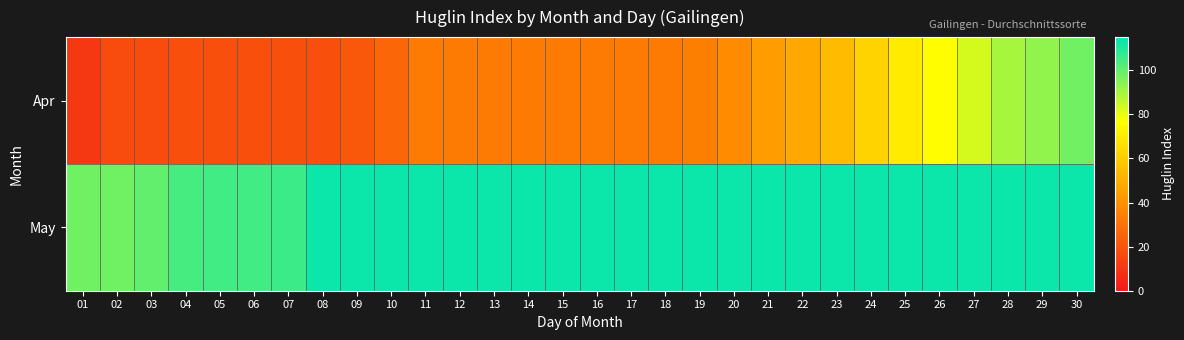

At how many categories does at least one series exceed 38?

30